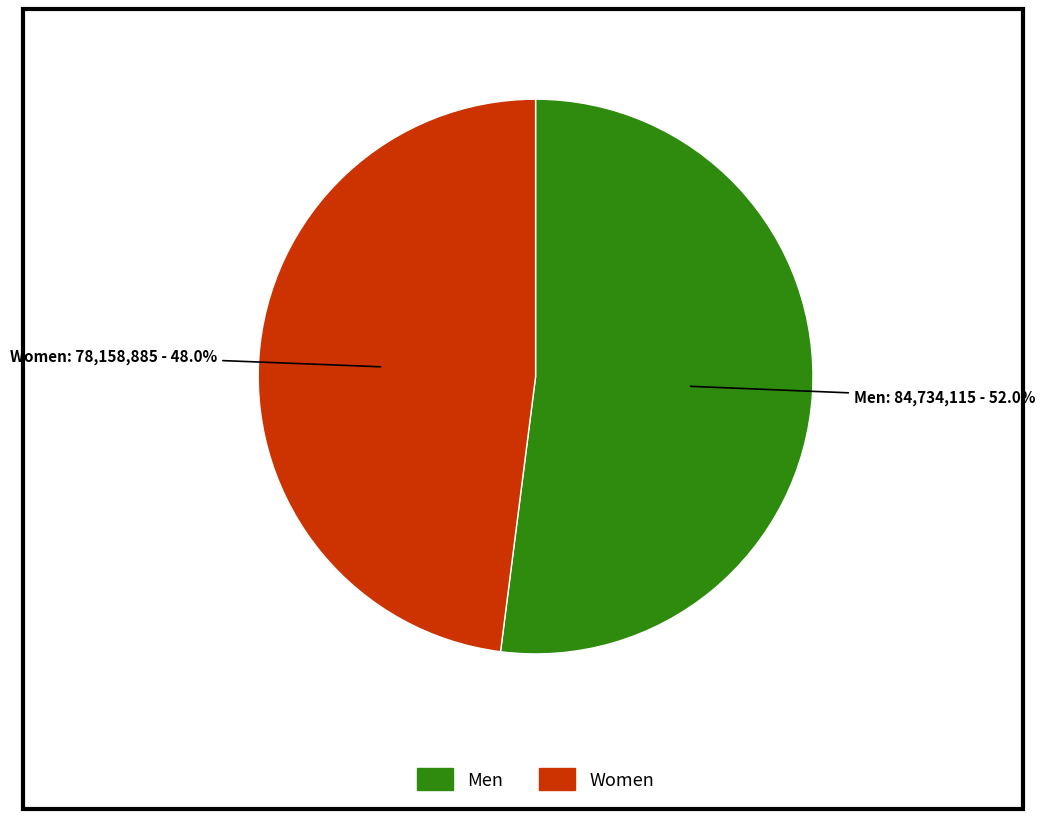

How many slices are in this pie chart?

2